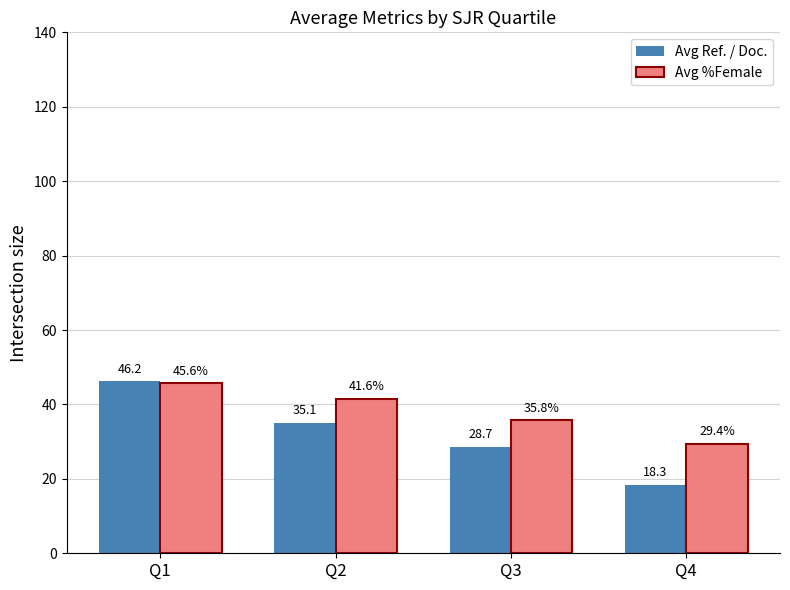

What is the difference between the Avg Ref. / Doc. values at Q2 and Q4?

16.8